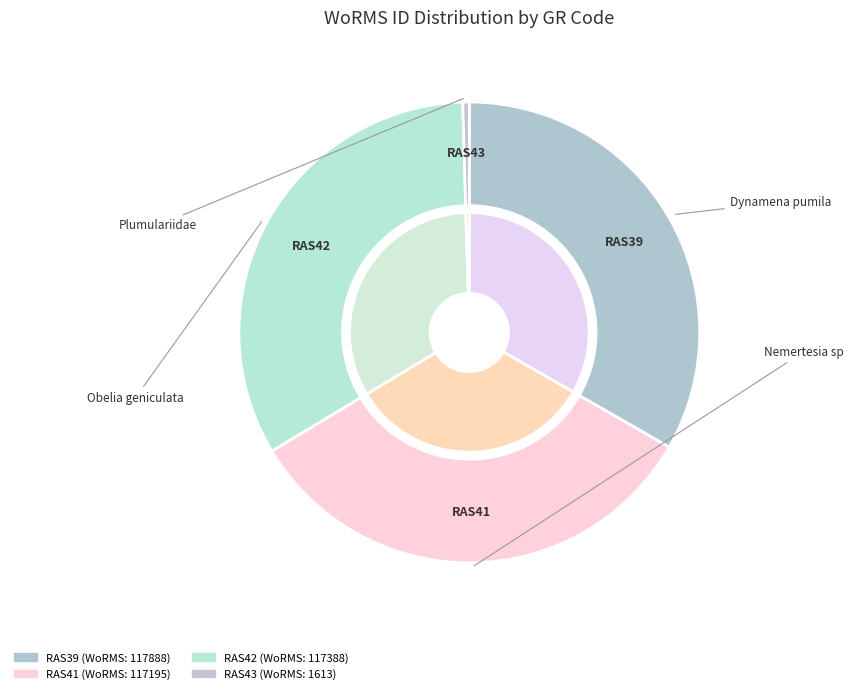

Which has a higher value, RAS43 or RAS41?

RAS41